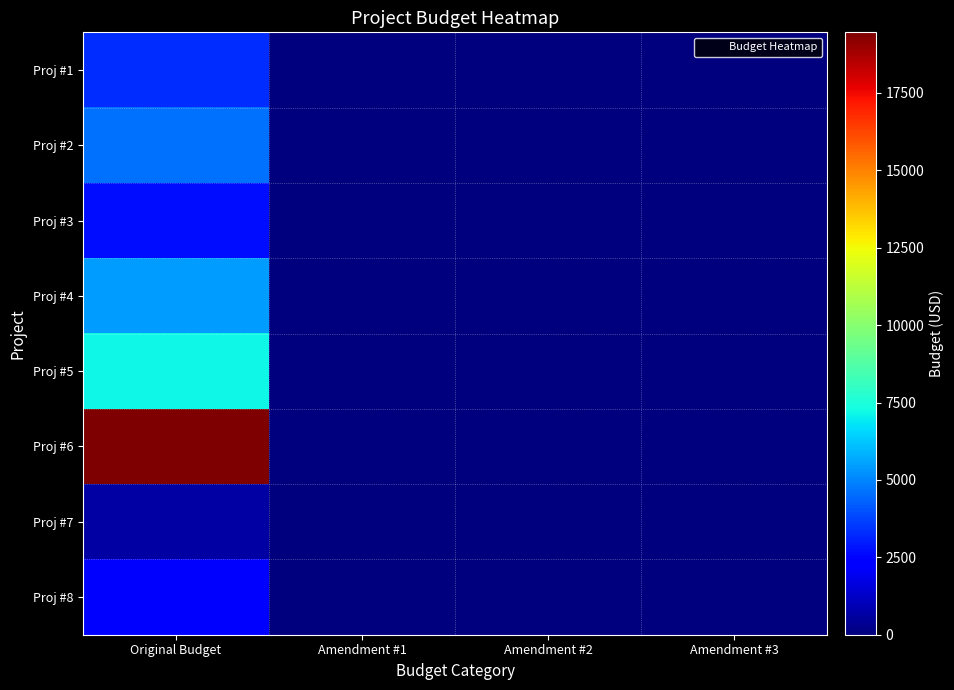

Rank the series at Original Budget from lowest to highest value.

Proj #7, Proj #8, Proj #3, Proj #1, Proj #2, Proj #4, Proj #5, Proj #6